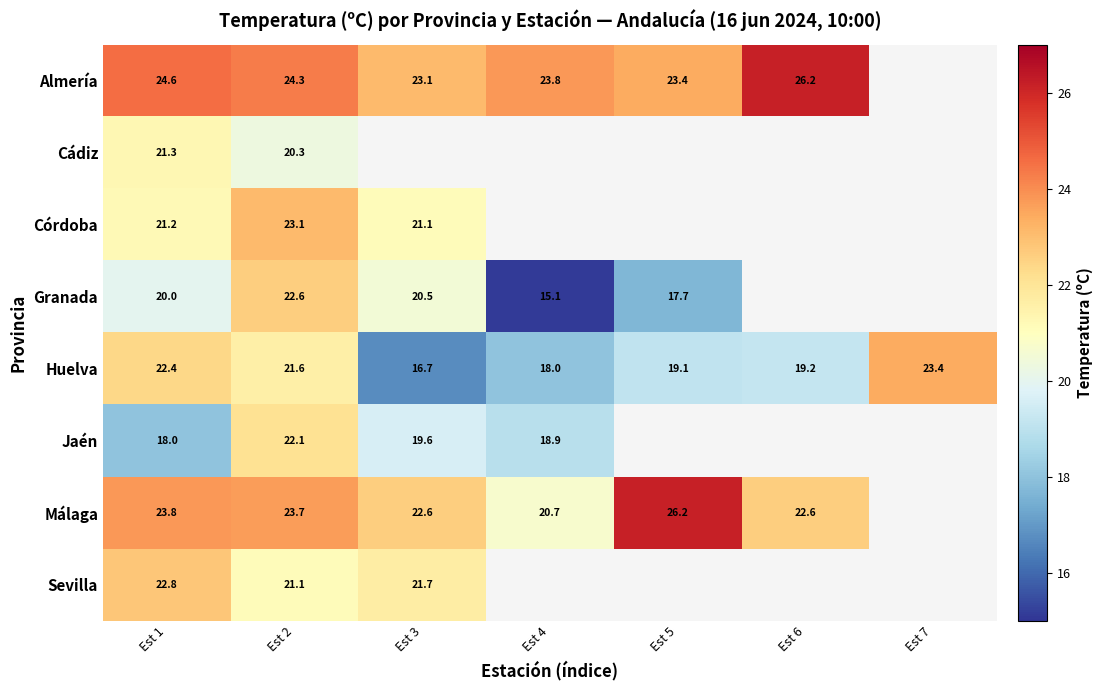

Is the value of Málaga at Est 5 greater than the value of Almería at Est 1?

Yes